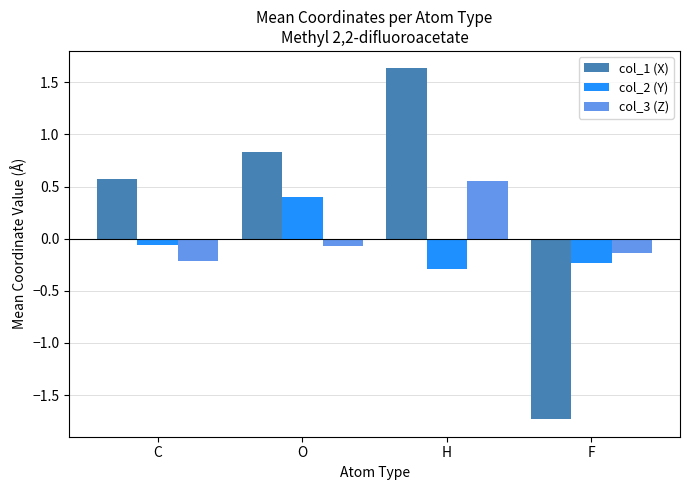

Are the bars horizontal?

No